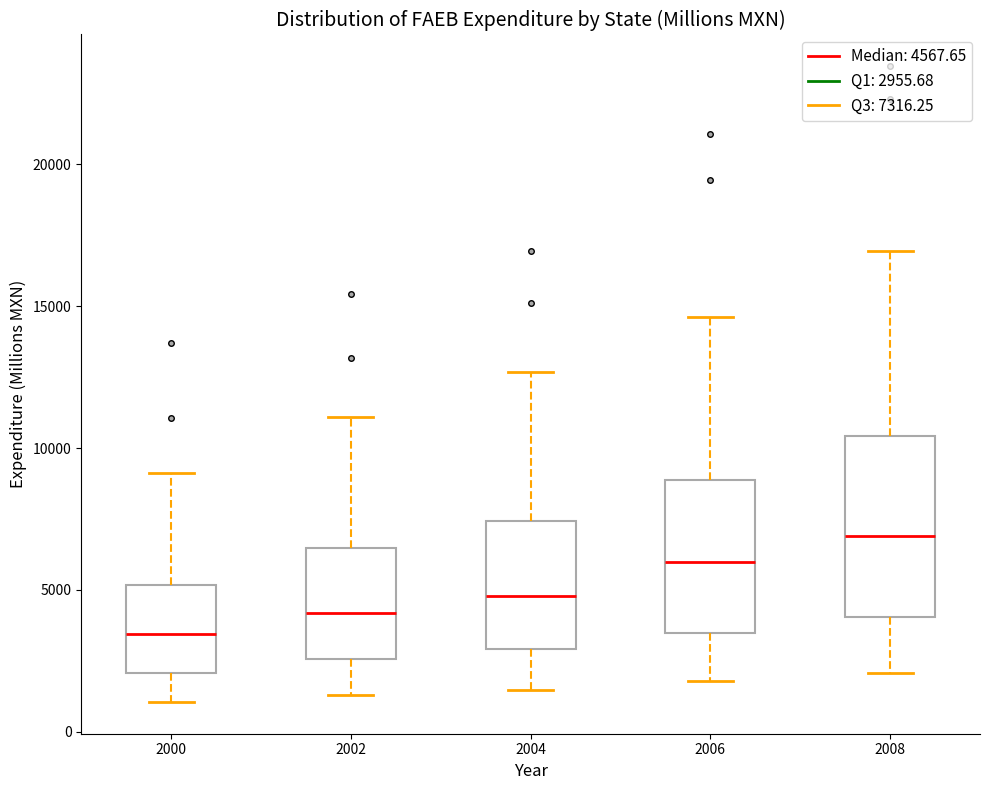

Reading left to right, transcribe this box plot: for each box, give where its median line is, the range the box spans, and where its two whiskers end, as read against the y-axis. The values are not printed on the chart, so give them approximately, as read against the axis.

2000: median 3500, box 2000 to 5000, whiskers 1000 to 9000
2002: median 4000, box 2500 to 6500, whiskers 1500 to 11000
2004: median 5000, box 3000 to 7500, whiskers 1500 to 12500
2006: median 6000, box 3500 to 9000, whiskers 2000 to 14500
2008: median 7000, box 4000 to 10500, whiskers 2000 to 17000